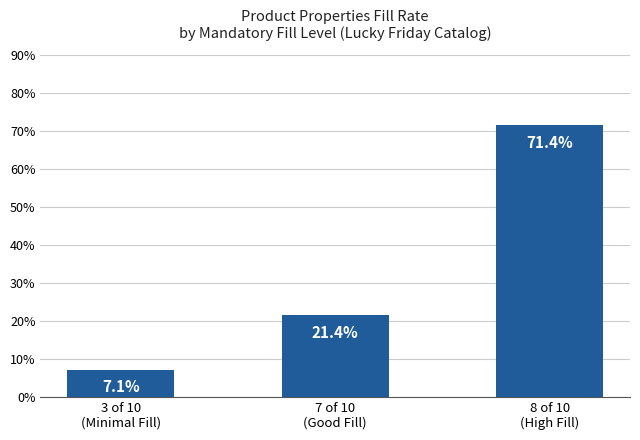

At which label is the value closest to 39?

7 of 10
(Good Fill)